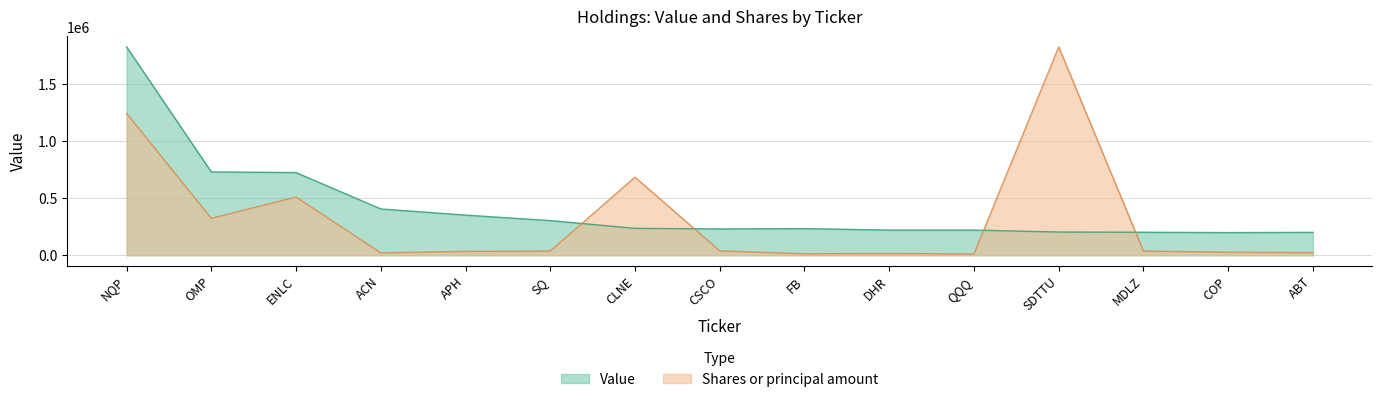

What position from the left is FB?

9